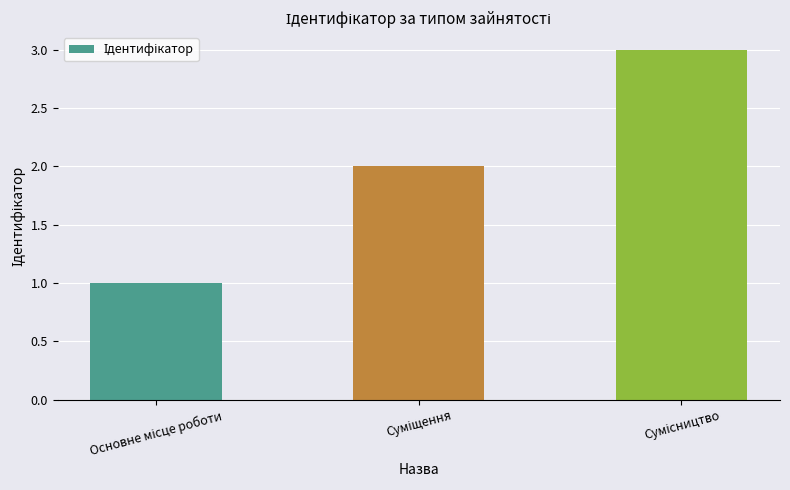

What is the maximum value shown in the chart?

3